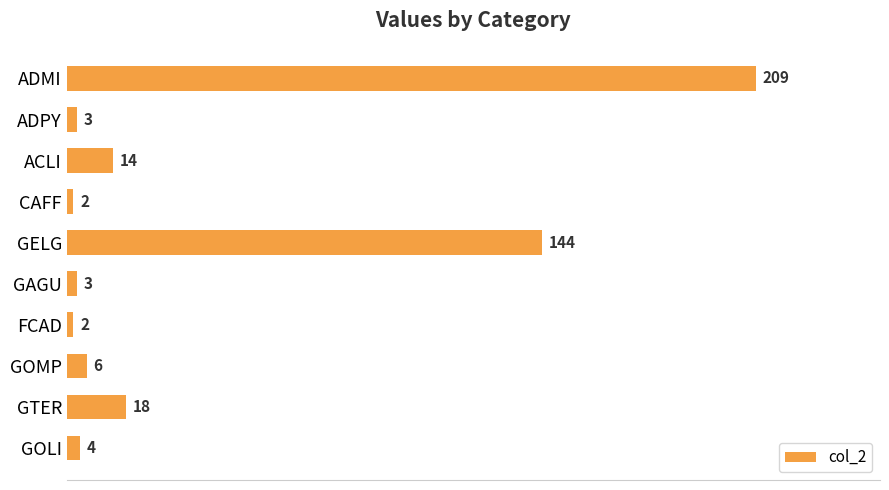

Between GTER and GOMP, which is larger?

GTER